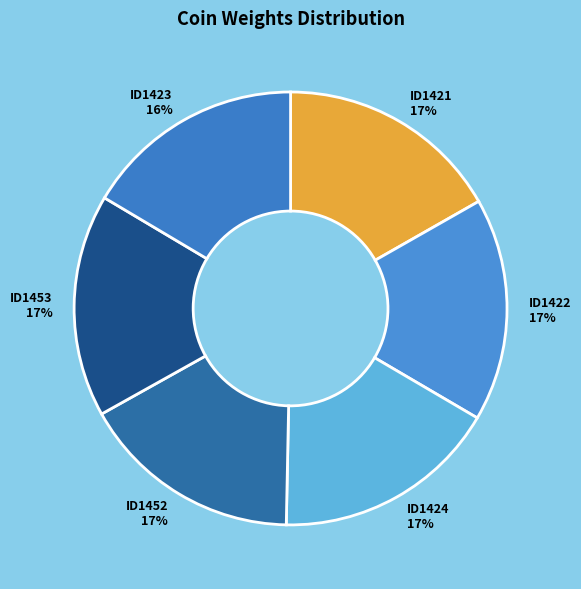

To the nearest percent, what is the combined percentage of ID1424 and ID1421?

34%